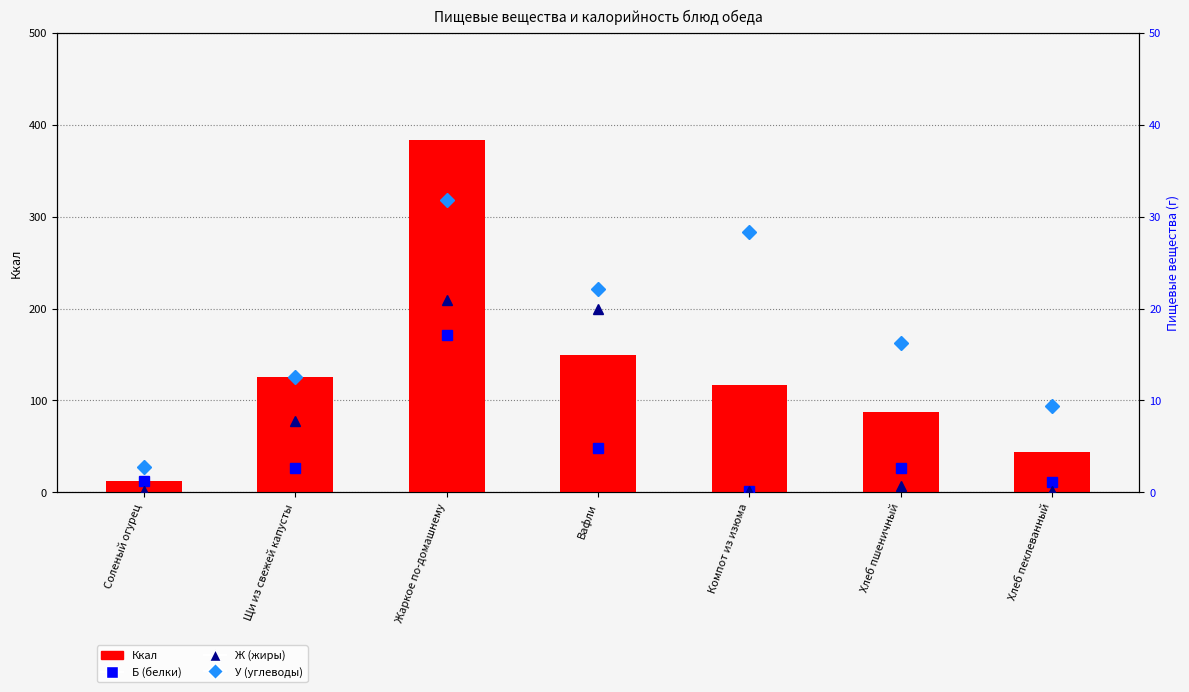

What is the maximum value shown in the chart?

383.5